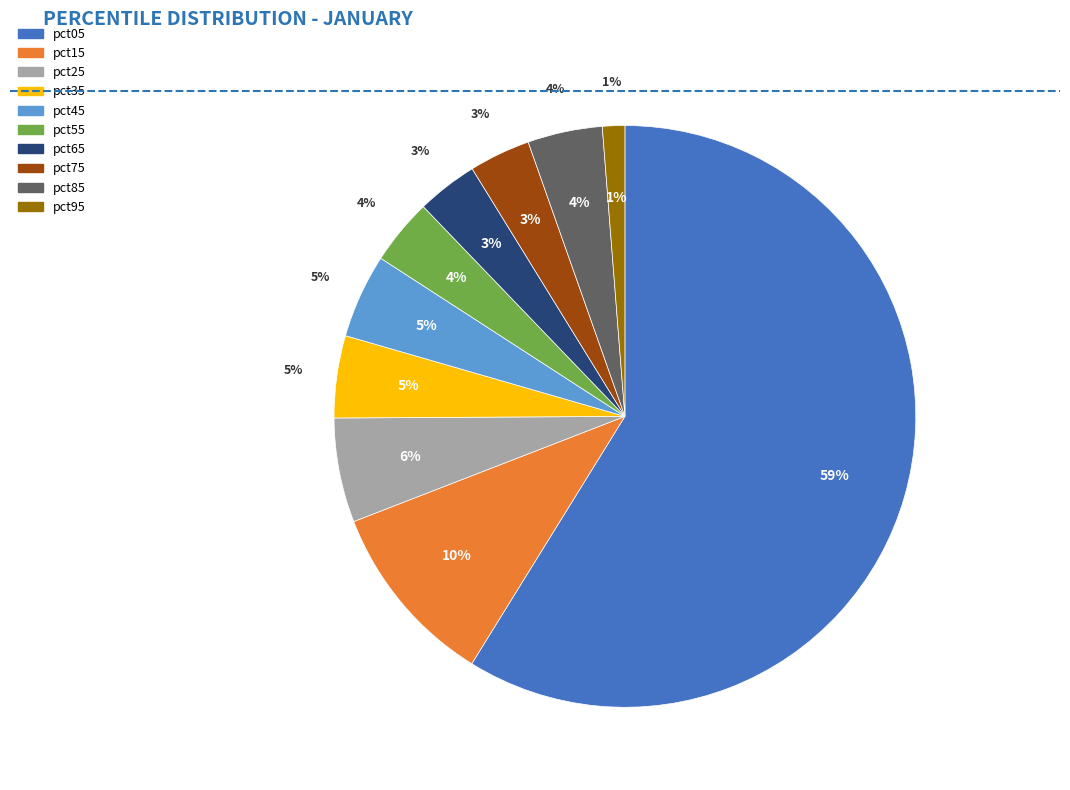

How many slices are in this pie chart?

10